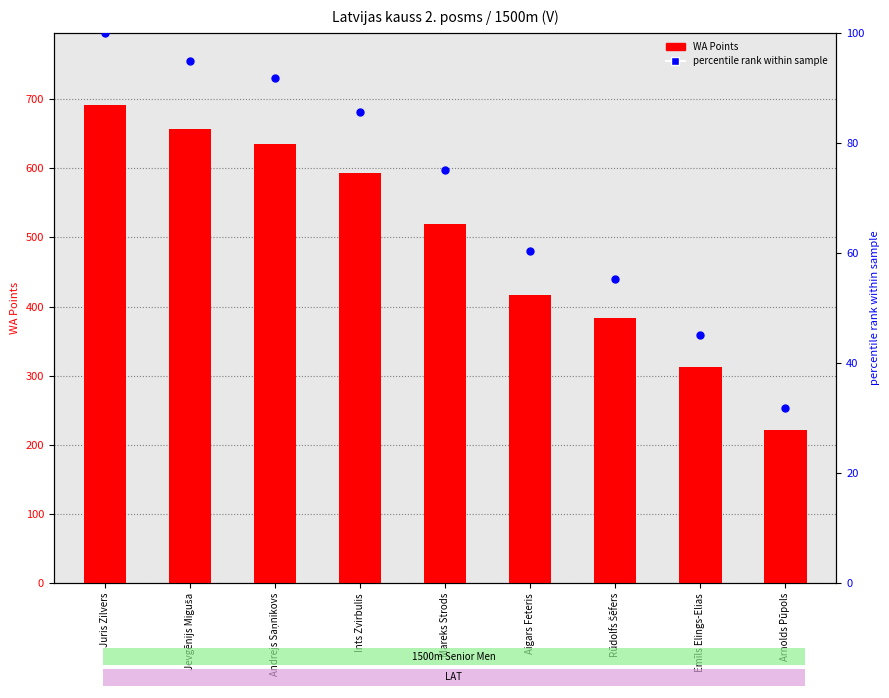

Which series contains the highest Y value?

WA Points